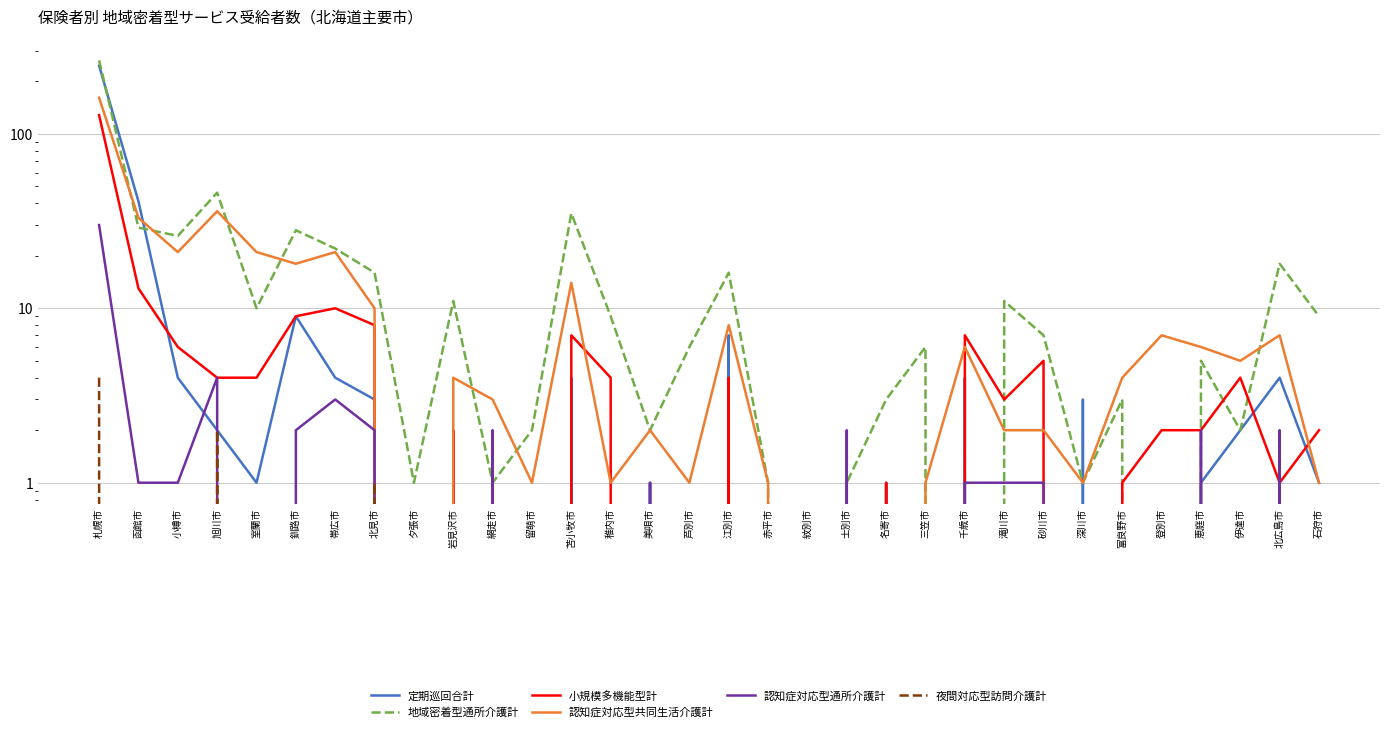

What is the sum of all 定期巡回合計 values?

339